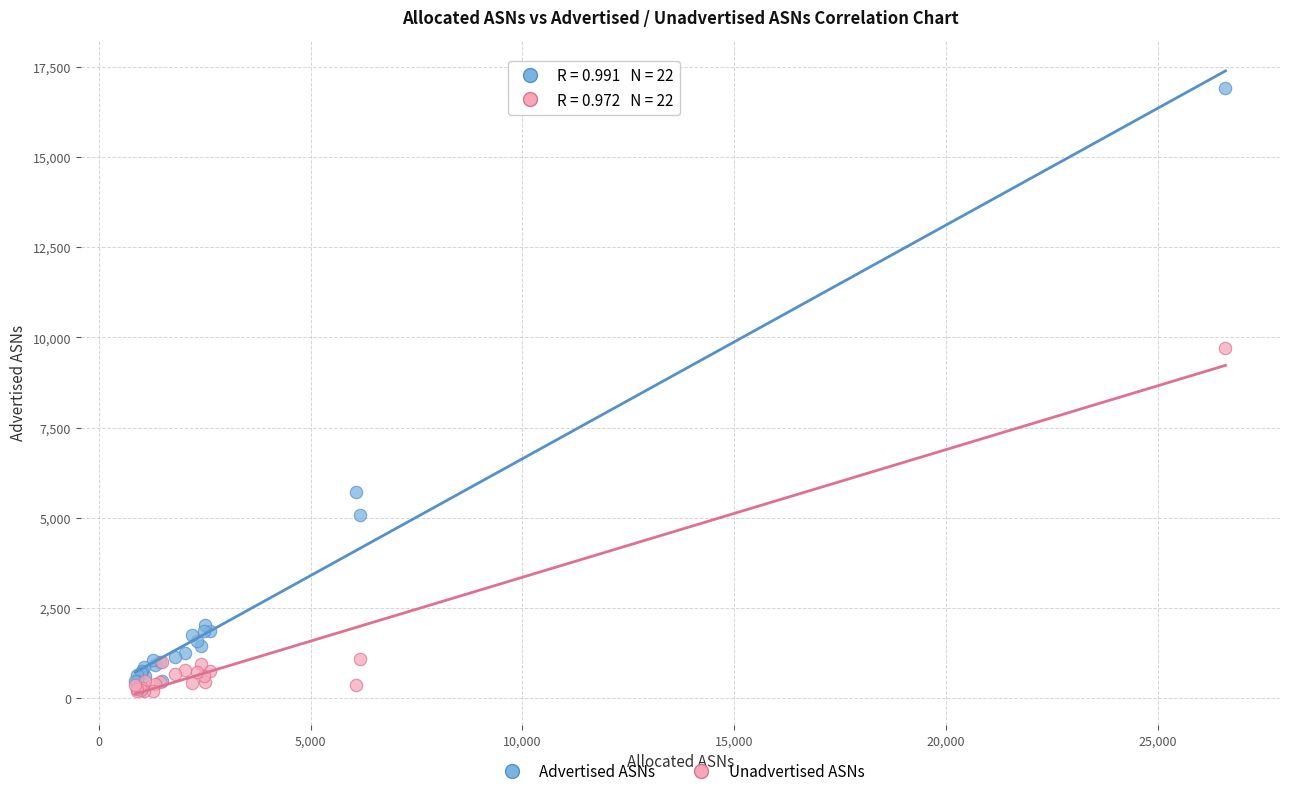

Across all series, what Y value is closest to 8550?

9700